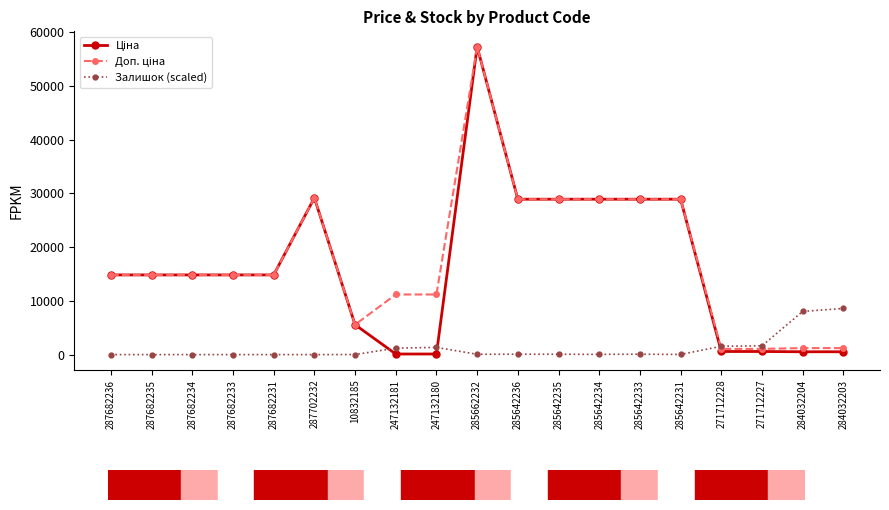

Is it true that Залишок (scaled) equals -5071.6 at 287682231?

False